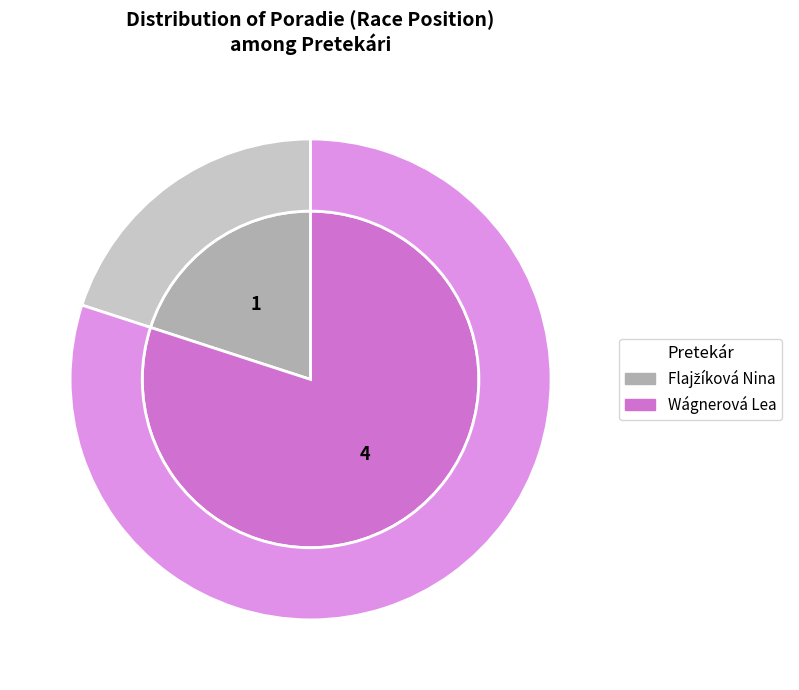

Combined, do Wágnerová Lea and Flajžíková Nina account for over 50%?

Yes